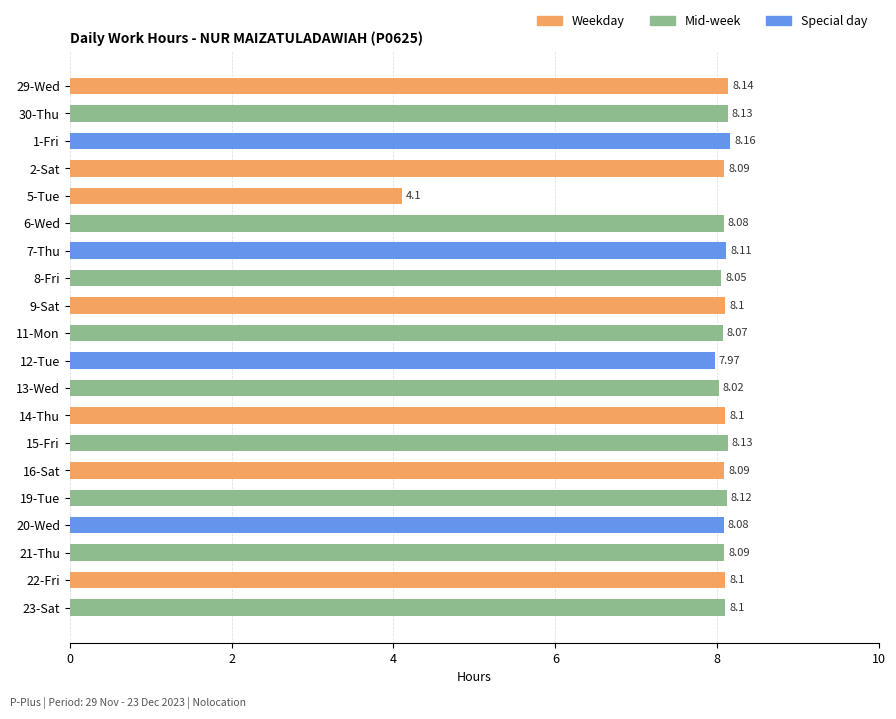

What is the difference between the maximum and minimum values?

4.1